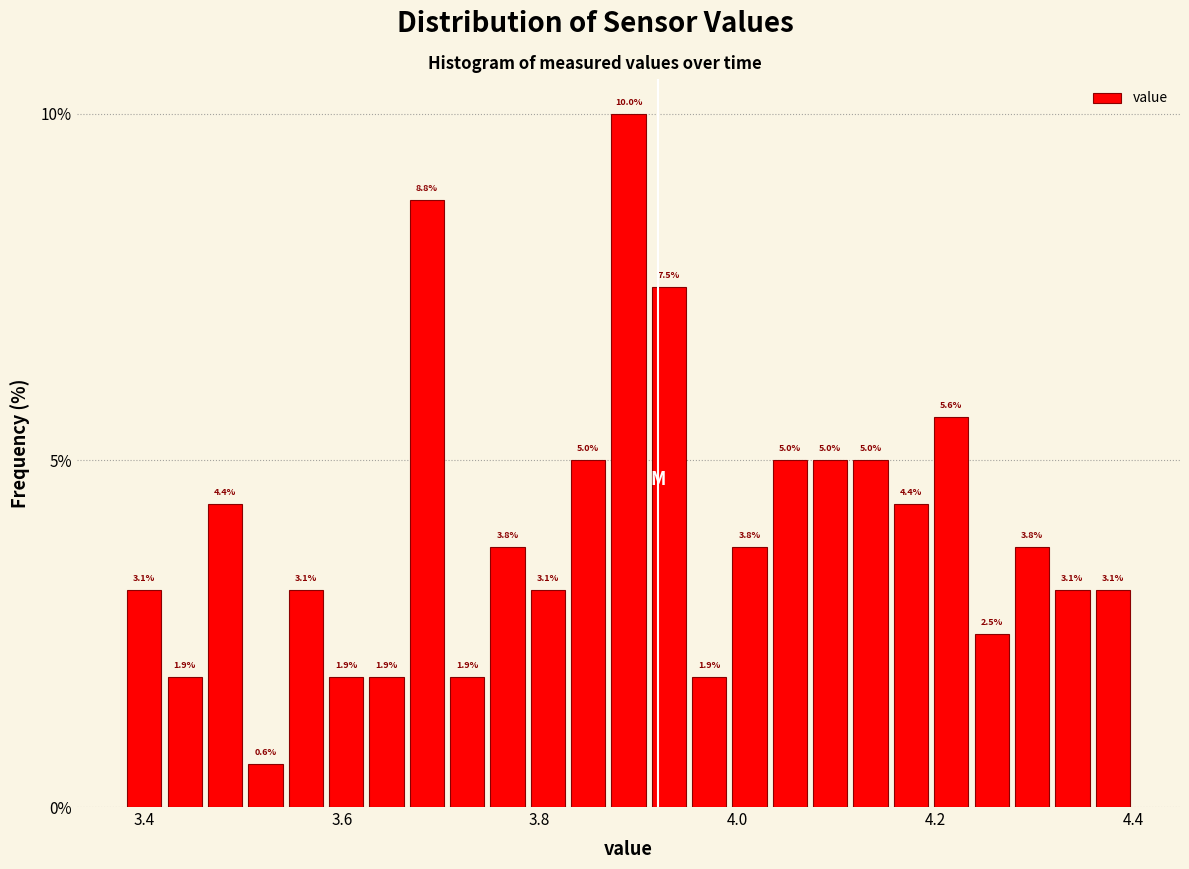

Around what value on the x-axis is the tallest bar? Give the approximate position of its centre, as read against the axis.

3.90